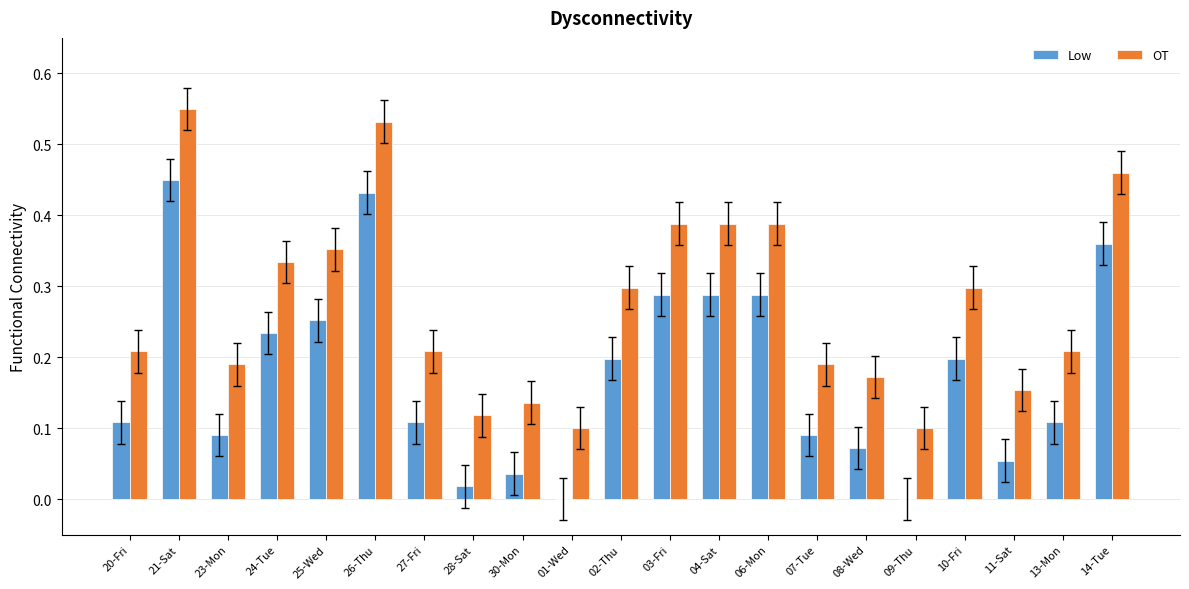

What is the sum of all Low values?

3.7